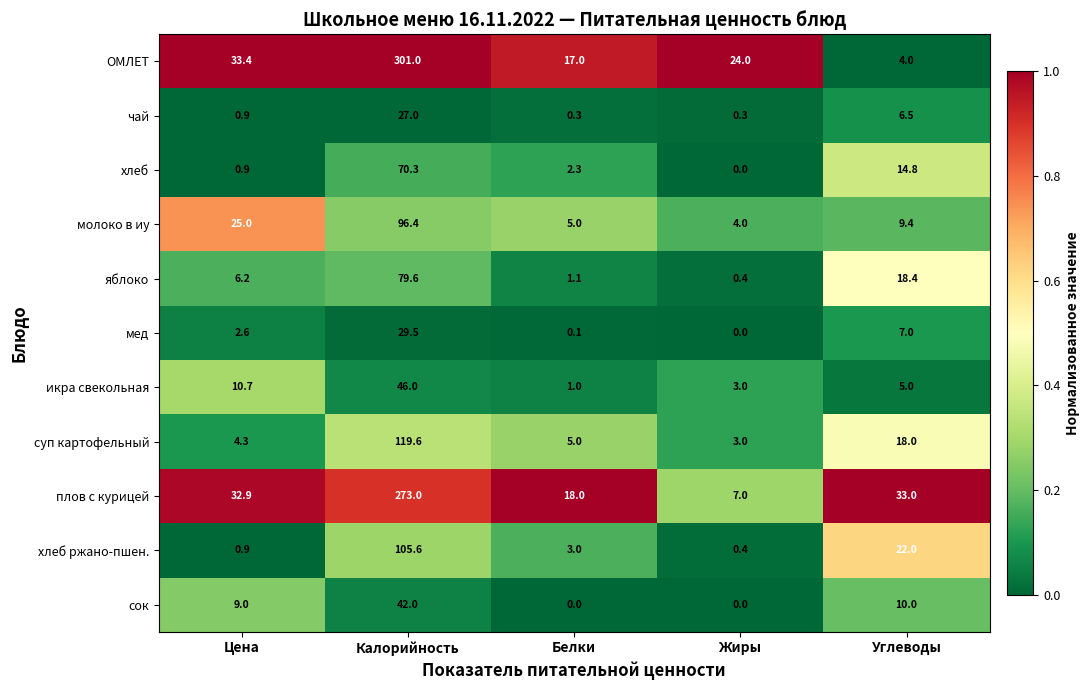

What is the difference between the second highest and minimum values in the икра свекольная series?

9.7